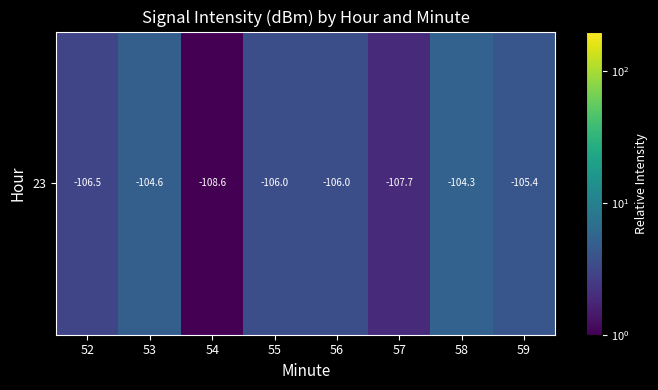

True or false: the data shows 5.4 at 52.

False